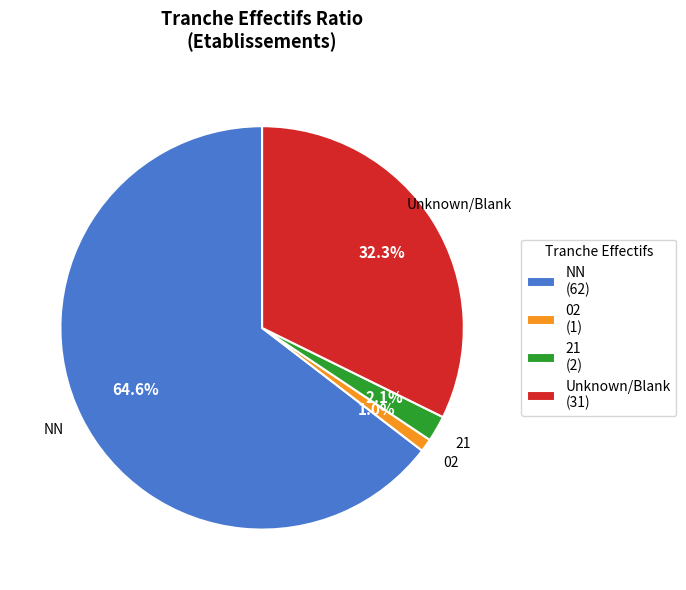

How many segments does this pie chart have?

4